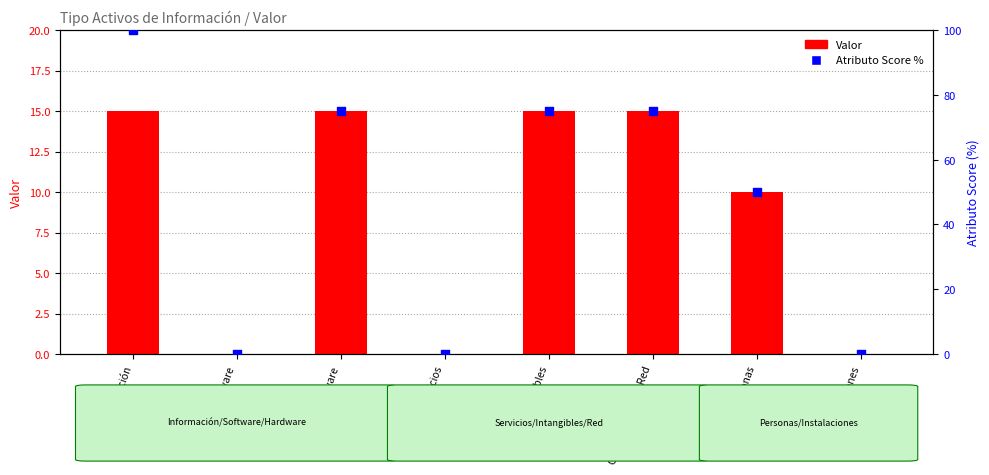

Which series reaches the maximum Y coordinate?

Atributo Score %